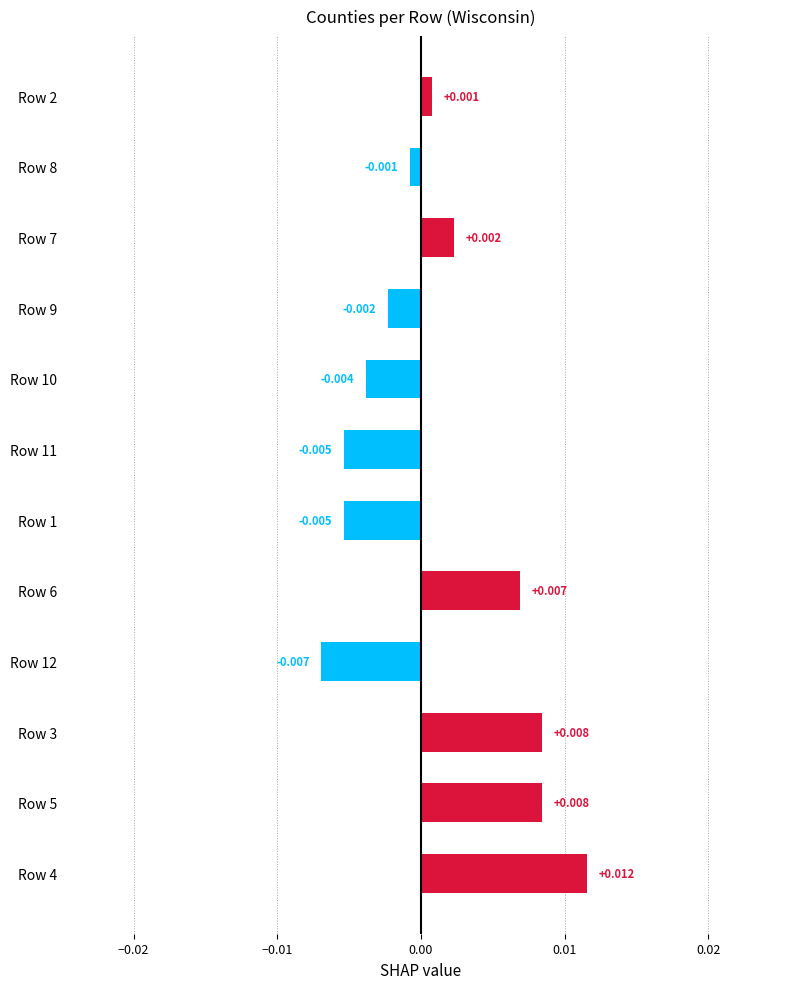

Are the bars horizontal?

Yes